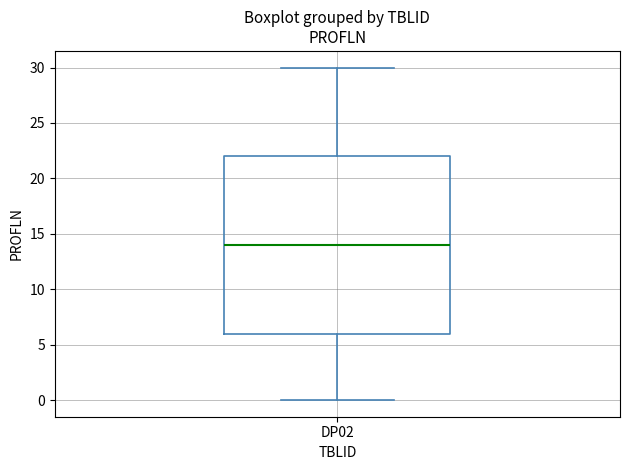

Read this box plot against the y-axis: the position of the median line, the range covered by the box, and the ends of both whiskers. The values are not printed on the chart, so give them approximately, as read against the axis.

median 14, box 6 to 22, whiskers 0 to 30